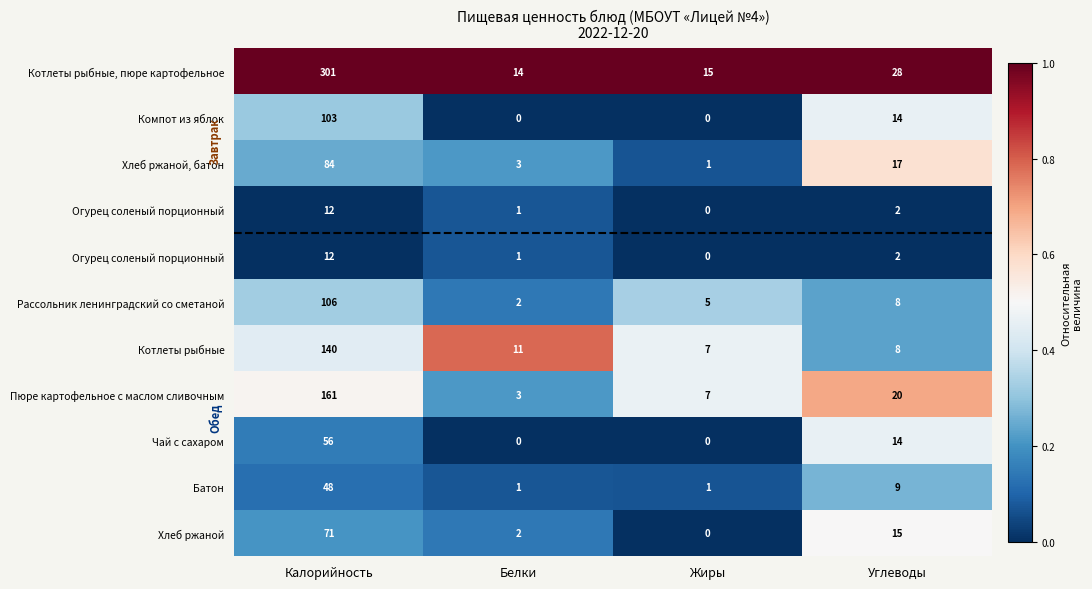

Which label corresponds to the smallest value in the chart?

Белки